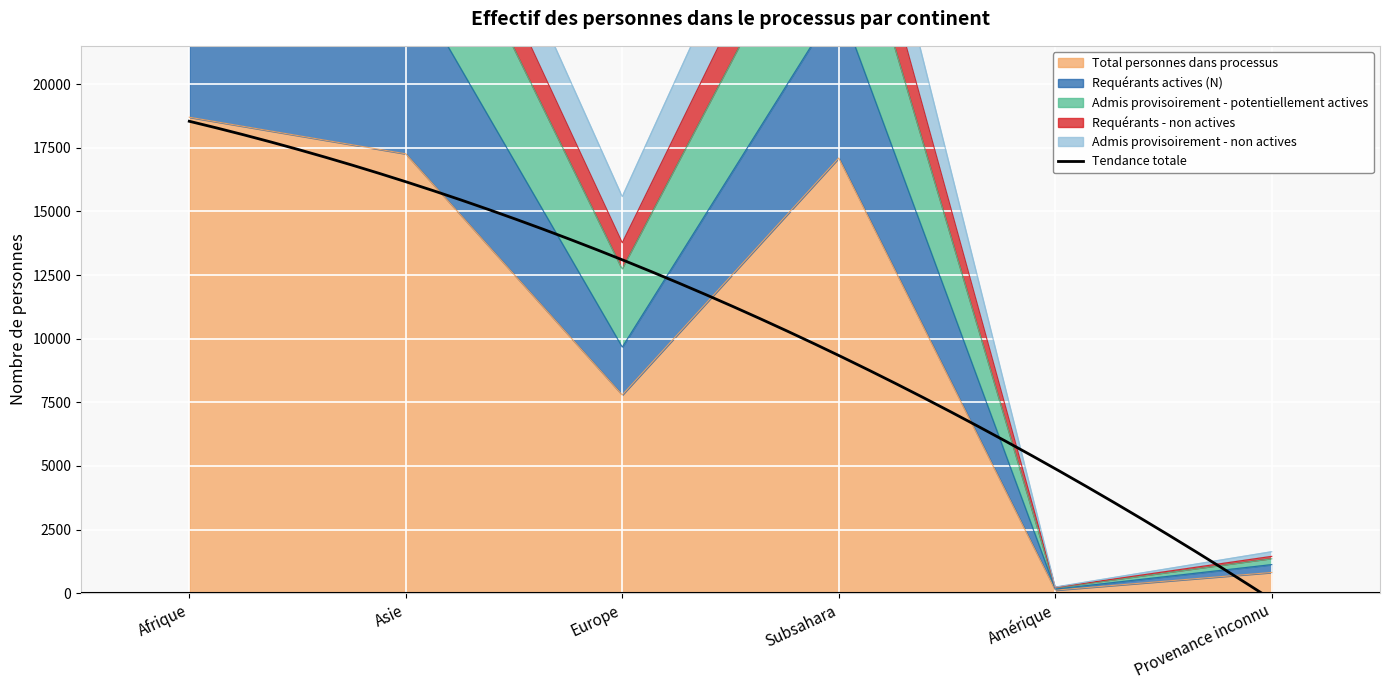

At which label does Total personnes dans processus reach its peak?

Afrique